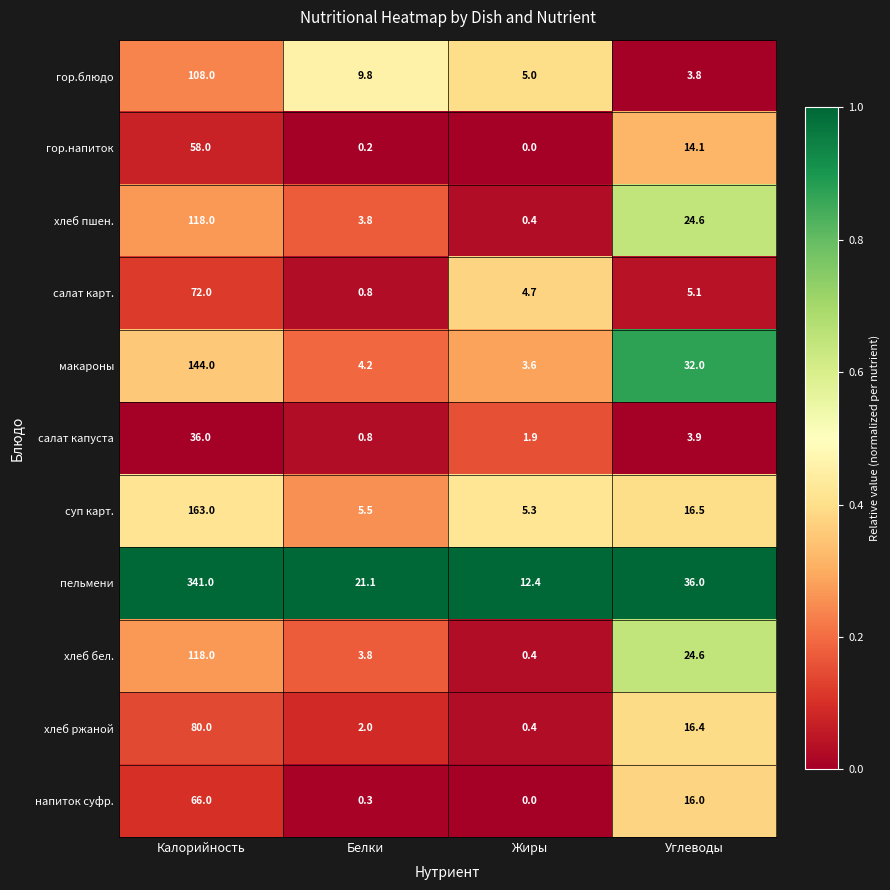

What is the total value across all series at Белки?

52.3